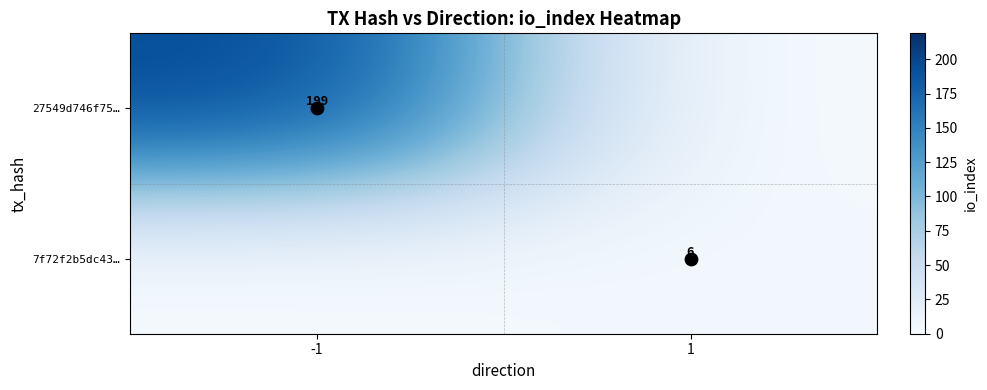

Which series has the largest total across all categories?

27549d746f75…